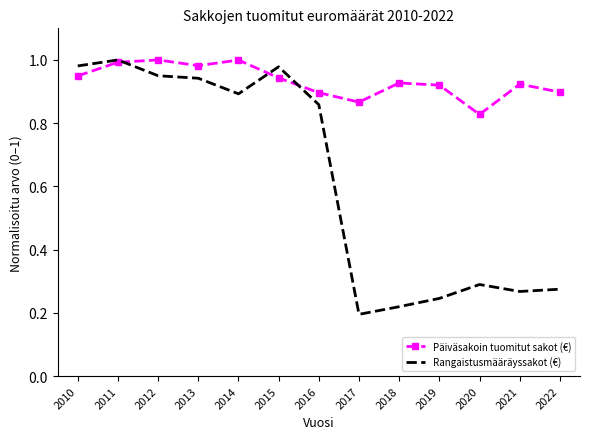

Which label corresponds to the smallest value in the chart?

2017